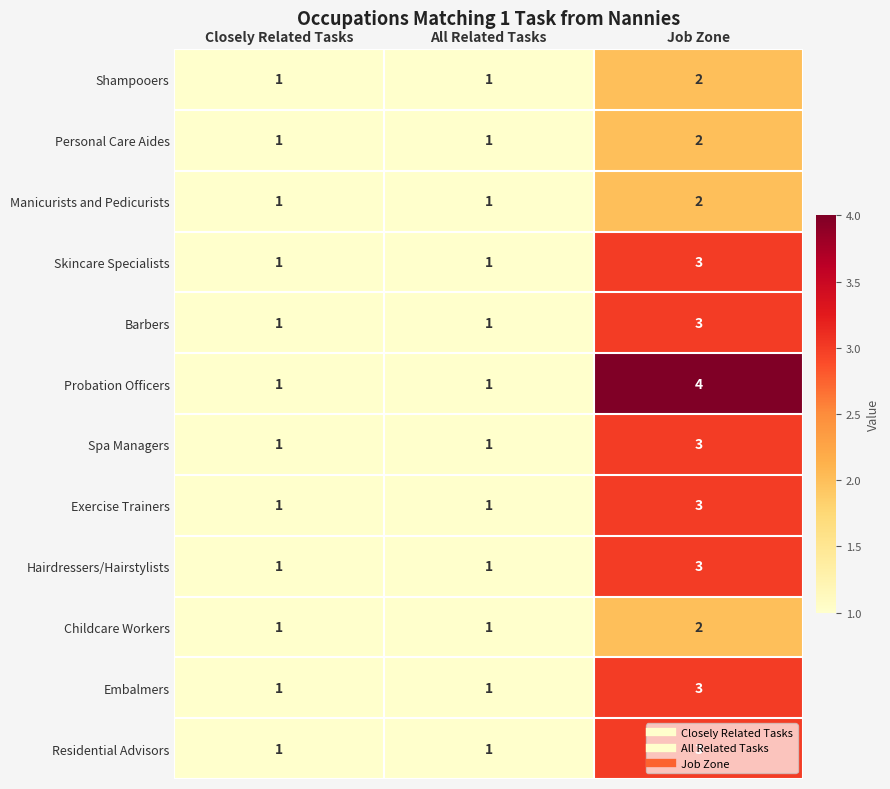

What is the greatest value displayed?

4